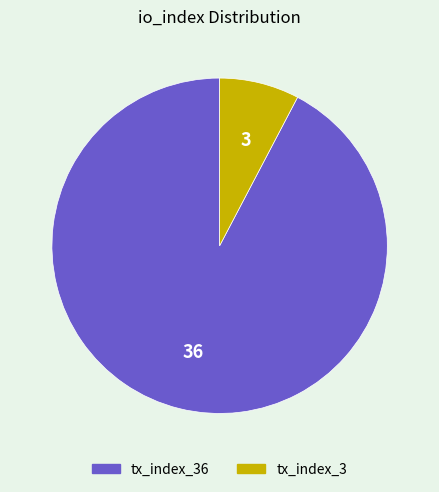

Is there a majority slice in this chart?

Yes